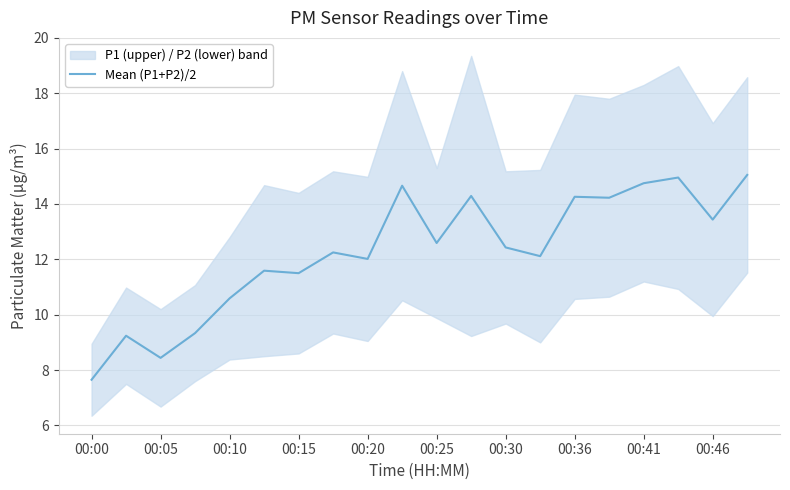

Is it true that Mean (P1+P2)/2 equals 18.2 at 00:15?

False